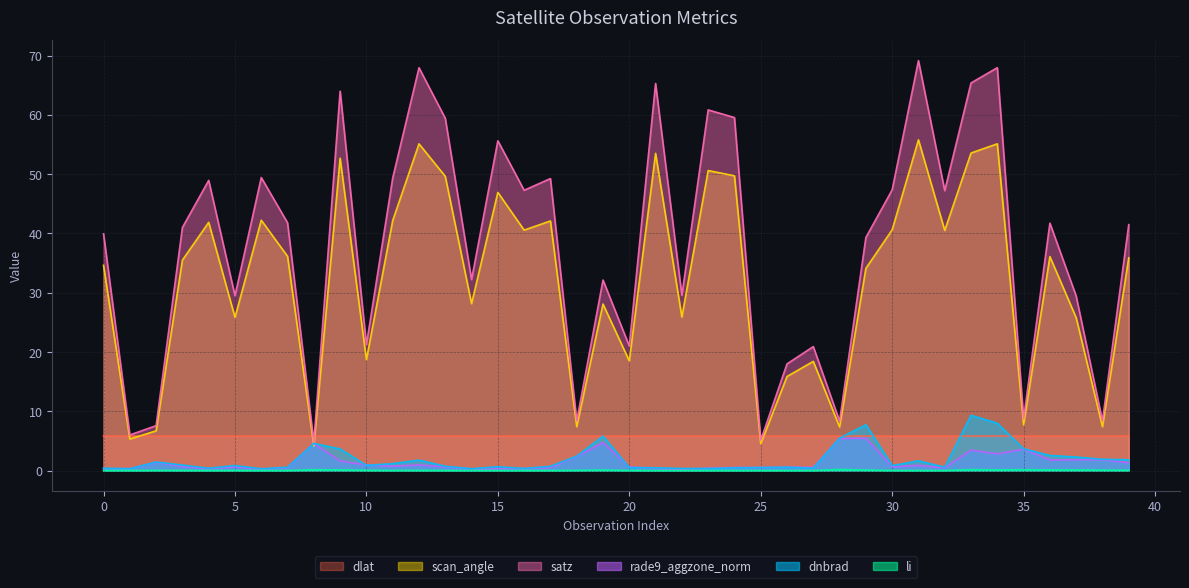

True or false: satz and dnbrad cross at least once.

False